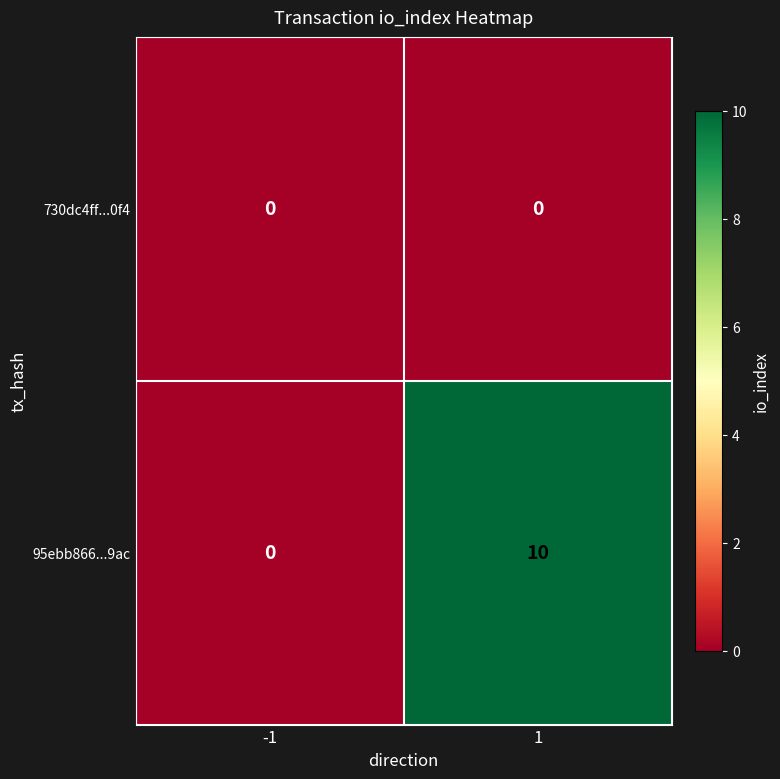

Rank the series by their average value, from highest to lowest.

95ebb866...9ac, 730dc4ff...0f4